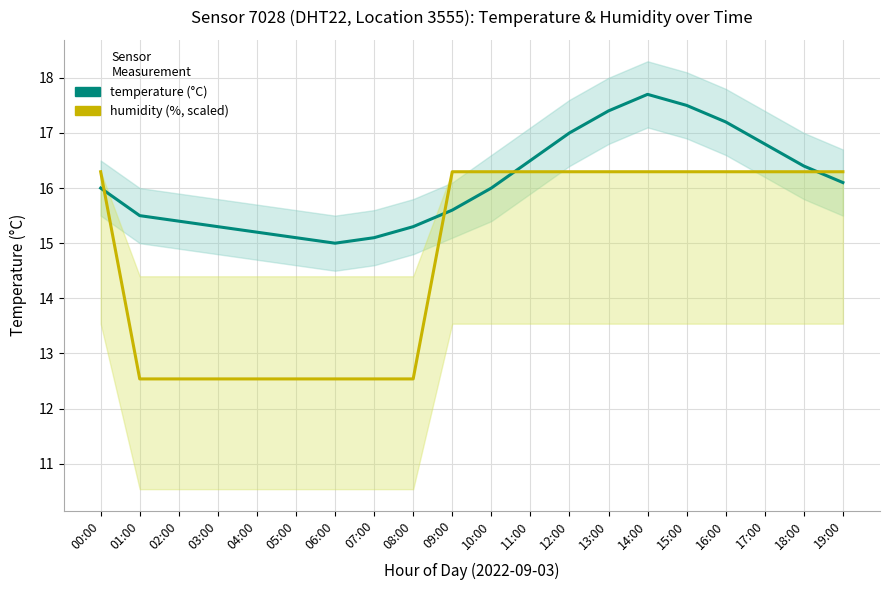

Where do humidity (scaled) and temperature first cross each other?

00:00 and 01:00